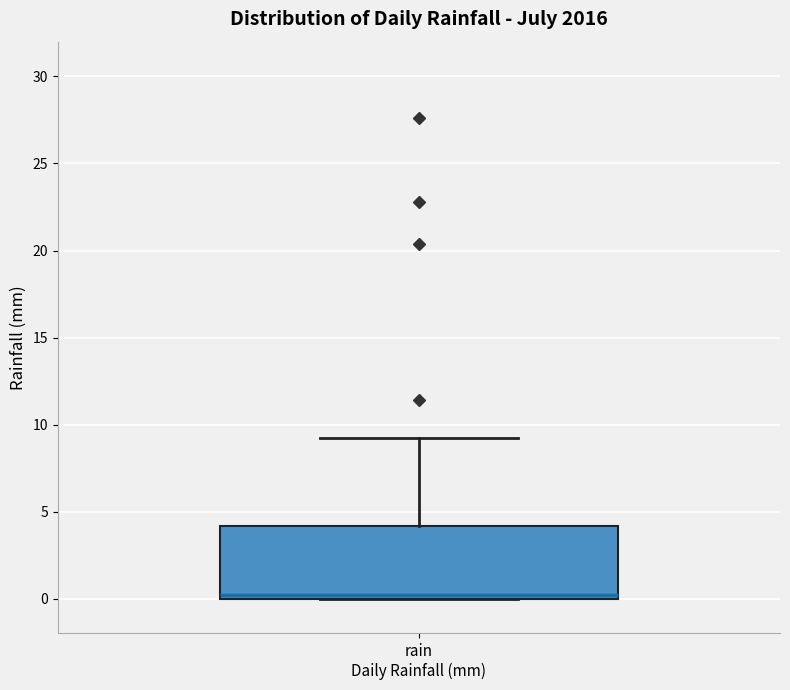

Where is the lower edge of the box for rain Daily Rainfall (mm) on the y-axis? The values are not printed on the chart, so give them approximately, as read against the axis.

0